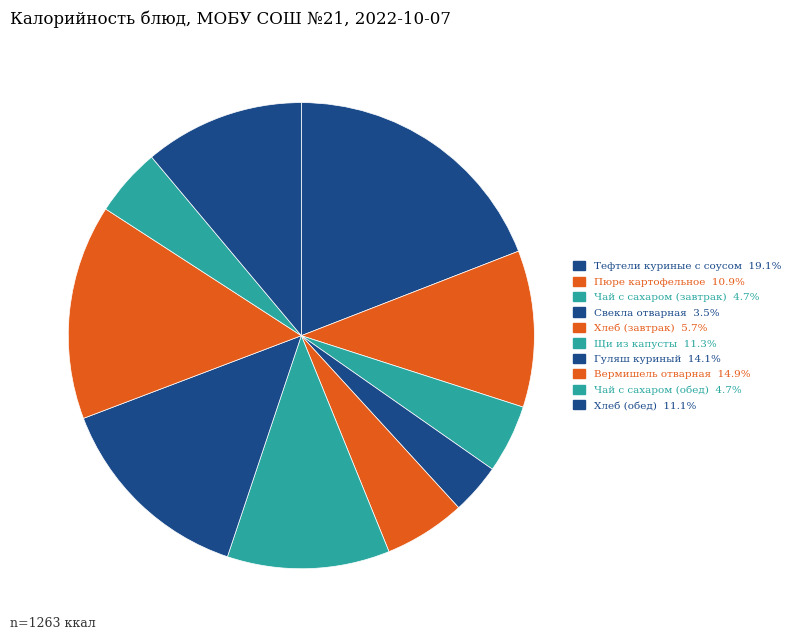

How many segments does this pie chart have?

10